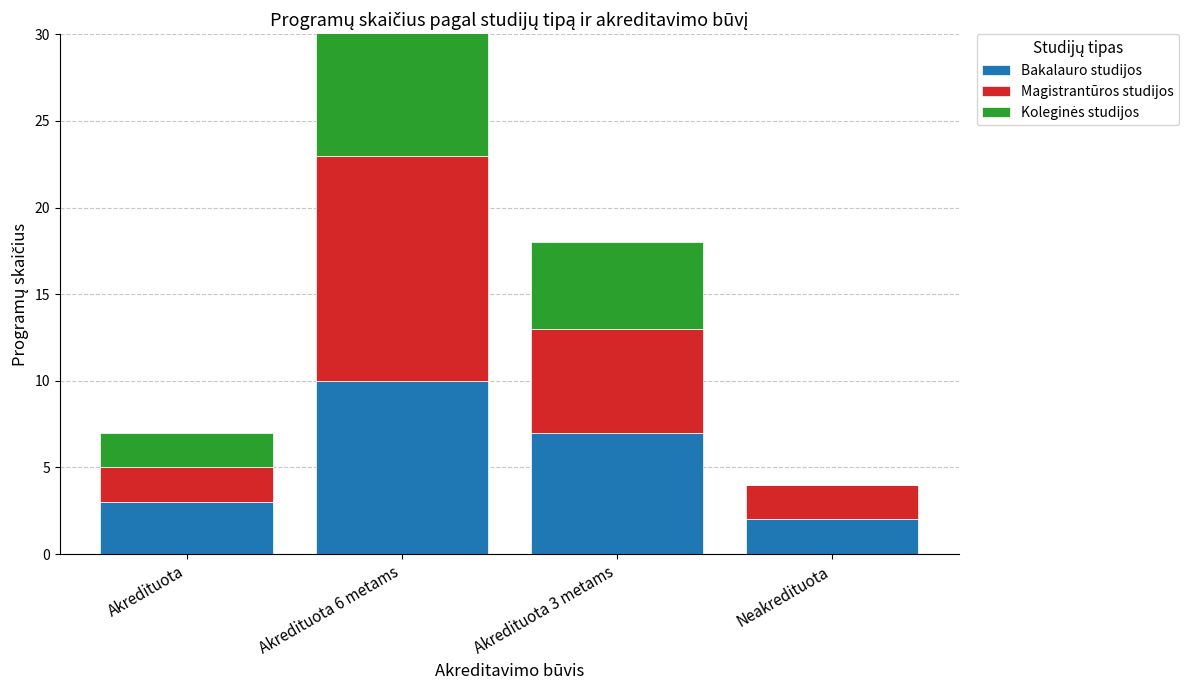

True or false: Koleginės studijos has a value of 4 at Akredituota.

False